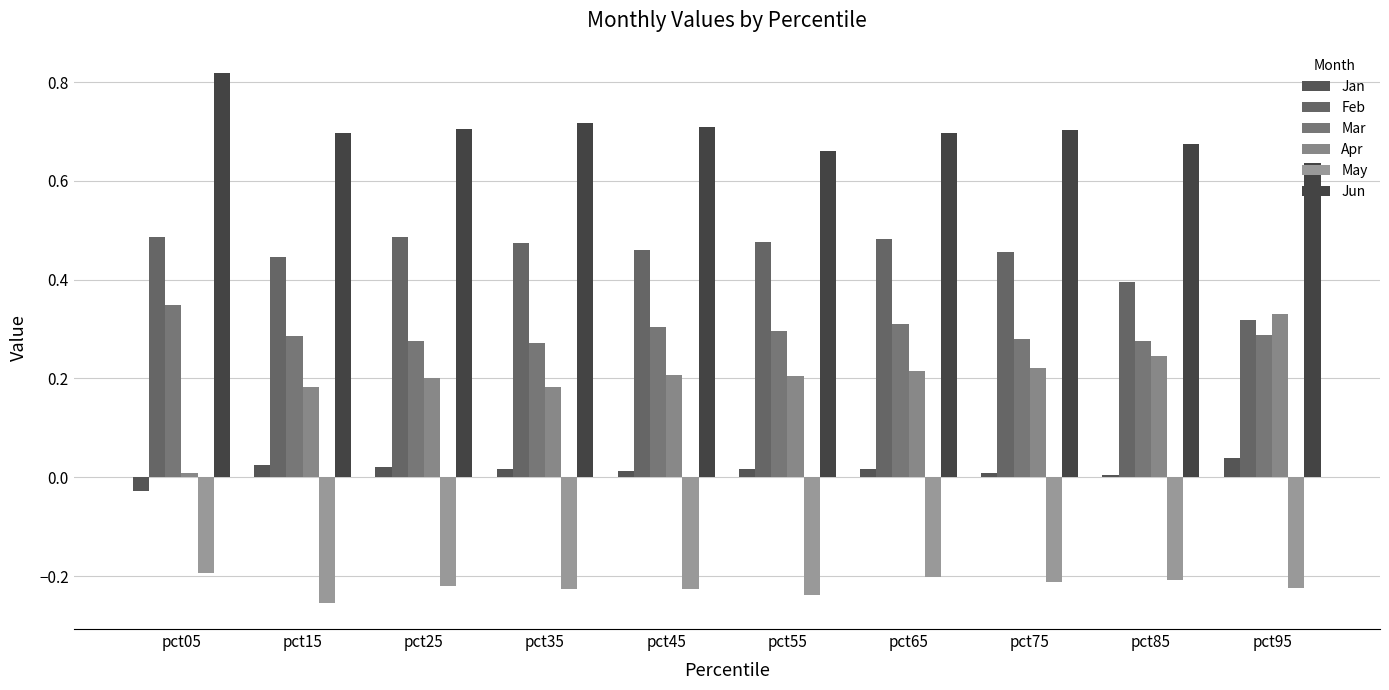

At how many categories does at least one series exceed 0?

10